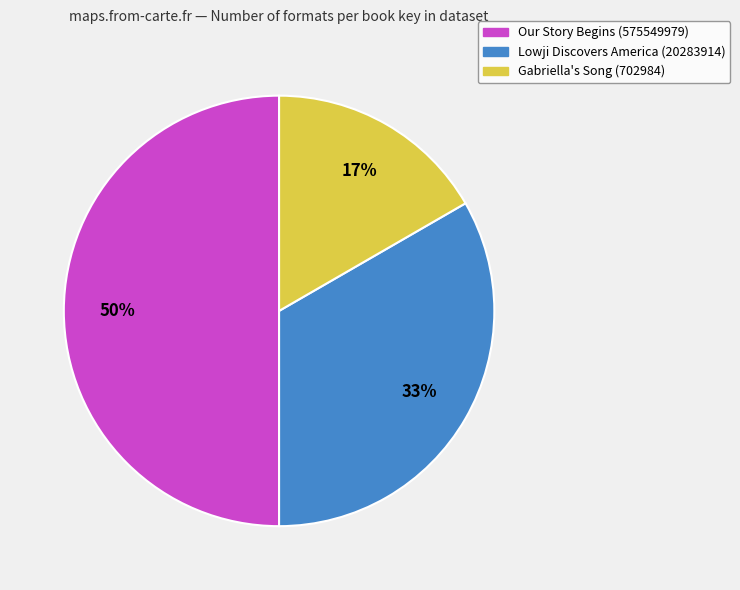

Does Gabriella's Song (702984) represent more than half of the total?

No